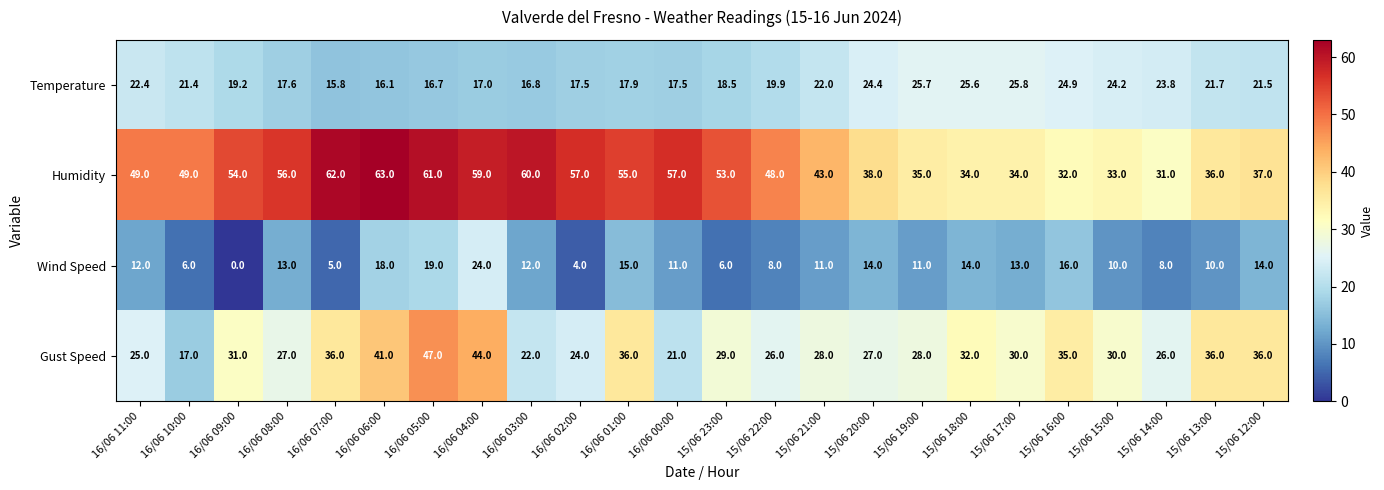

The value of Humidity at 16/06 08:00 is 56.0. True or false?

True